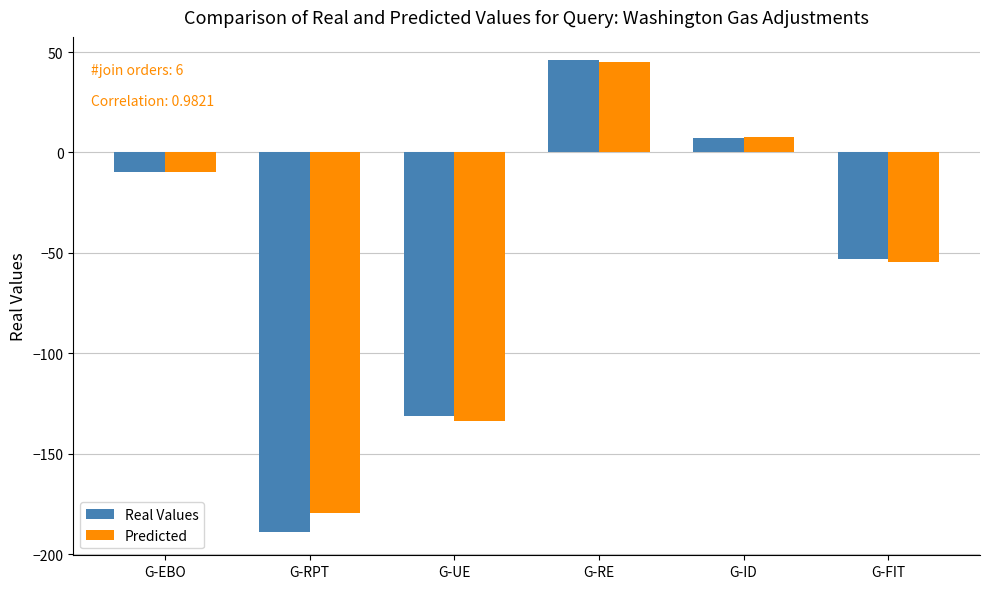

Which series has the widest spread of values?

Real Values